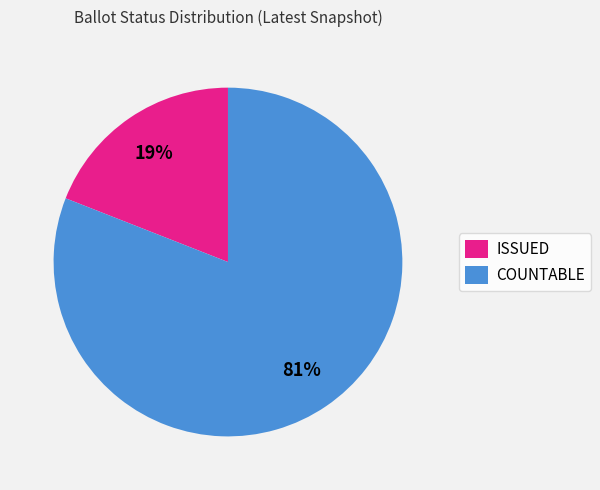

Which category has the smallest portion of the pie?

ISSUED